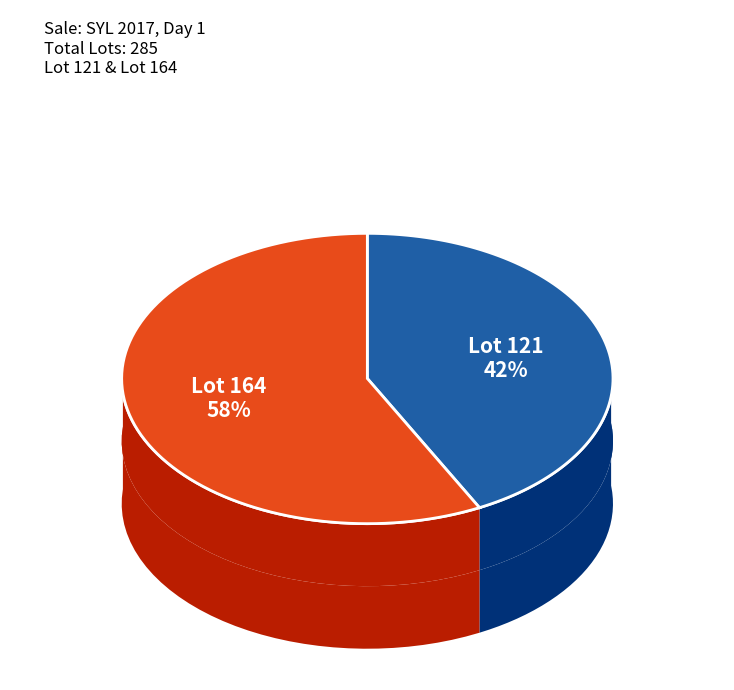

What is the smallest slice in the pie chart?

Lot 121